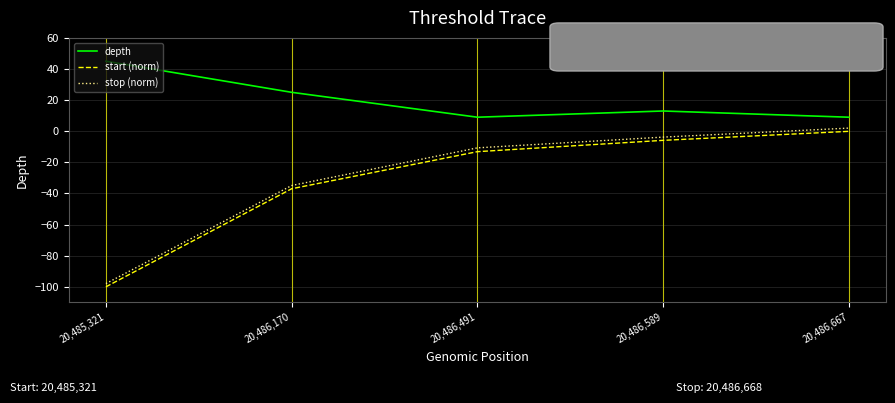

What is the lowest value of the stop (norm) series?

-97.9